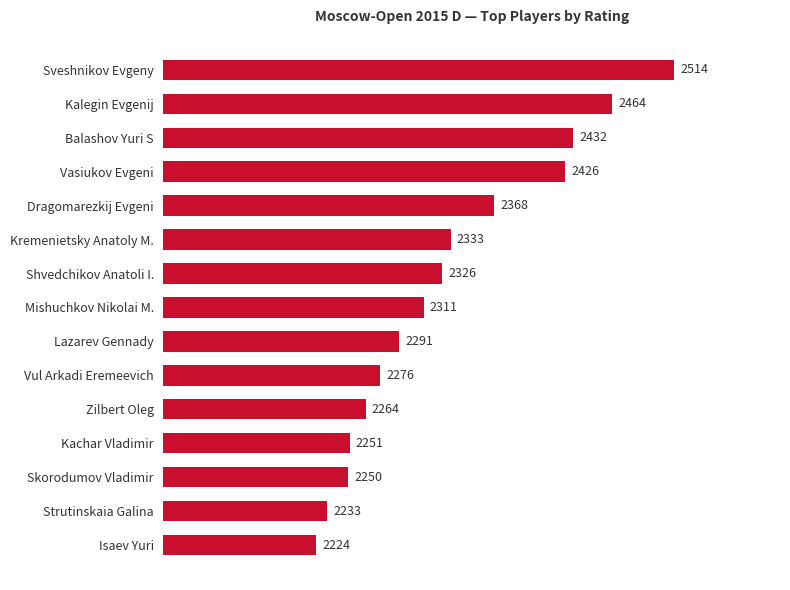

List the labels in order of value, largest first.

Sveshnikov Evgeny, Kalegin Evgenij, Balashov Yuri S, Vasiukov Evgeni, Dragomarezkij Evgeni, Kremenietsky Anatoly M., Shvedchikov Anatoli I., Mishuchkov Nikolai M., Lazarev Gennady, Vul Arkadi Eremeevich, Zilbert Oleg, Kachar Vladimir, Skorodumov Vladimir, Strutinskaia Galina, Isaev Yuri